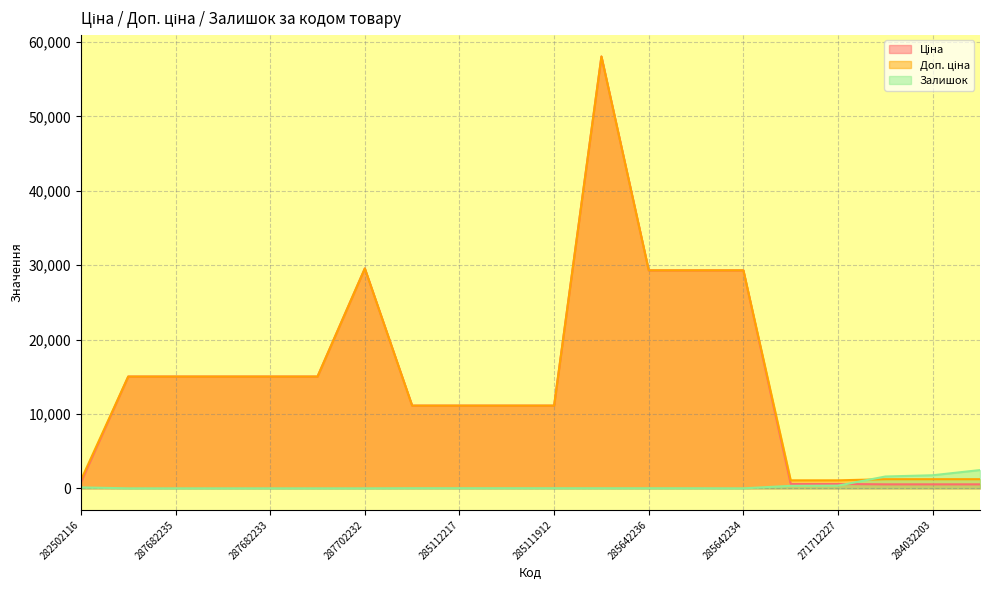

Reading left to right, list all the values displayed in this chart.

Ціна: 813.0	15019.2	15019.2	15019.2	15019.2	15019.2	29548.9	11113.6	11113.6	11113.6	11113.6	58037.0	29294.9	29294.9	29294.9	586.0	586.0	535.4	535.4	535.4
Доп. ціна: 1101.8	15019.2	15019.2	15019.2	15019.2	15019.2	29548.9	11113.6	11113.6	11113.6	11113.6	58037.0	29294.9	29294.9	29294.9	1074.5	1074.5	1227.2	1227.2	1227.2
Залишок: 125.0	0.0	0.0	0.0	0.0	0.0	0.0	17.0	17.0	17.0	14.0	12.0	12.0	11.0	0.0	333.0	359.0	1588.0	1756.0	2453.0